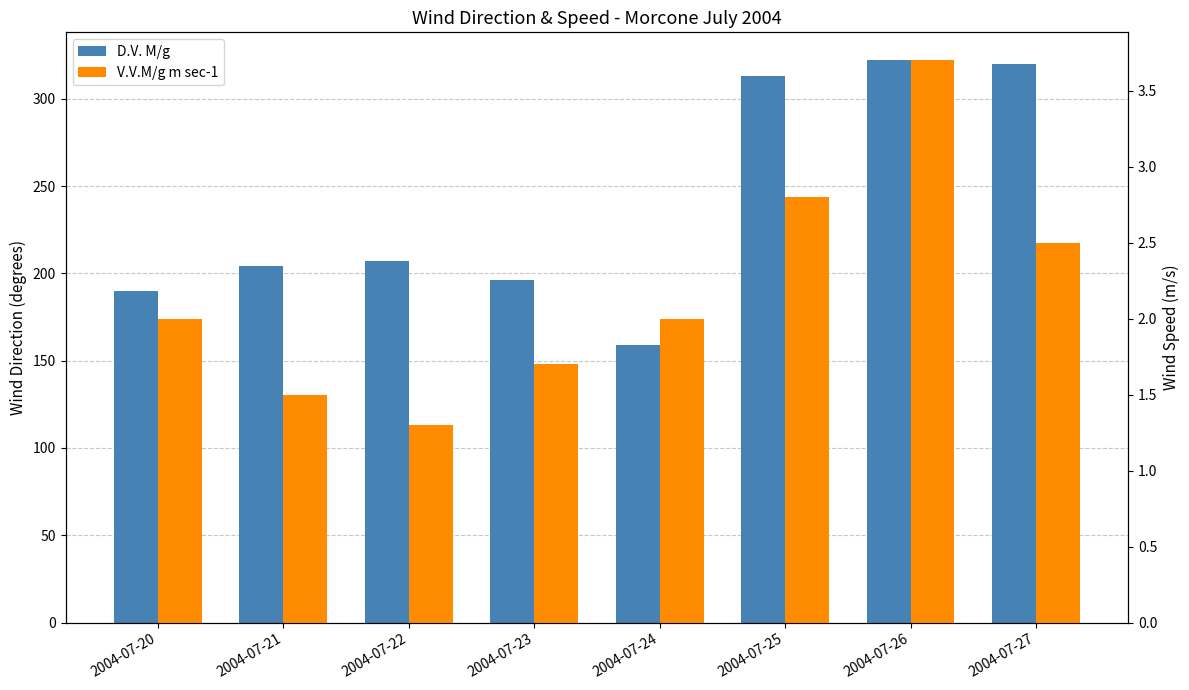

Count the number of data series in this chart.

2